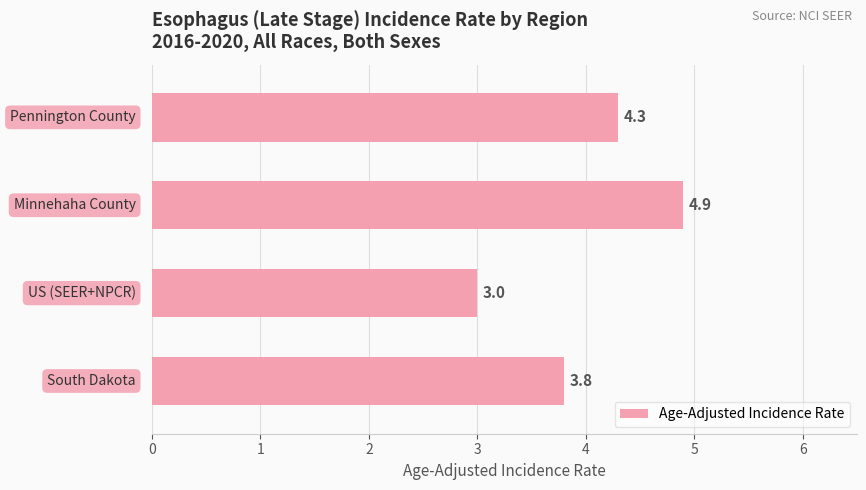

How many data points are less than 4?

2